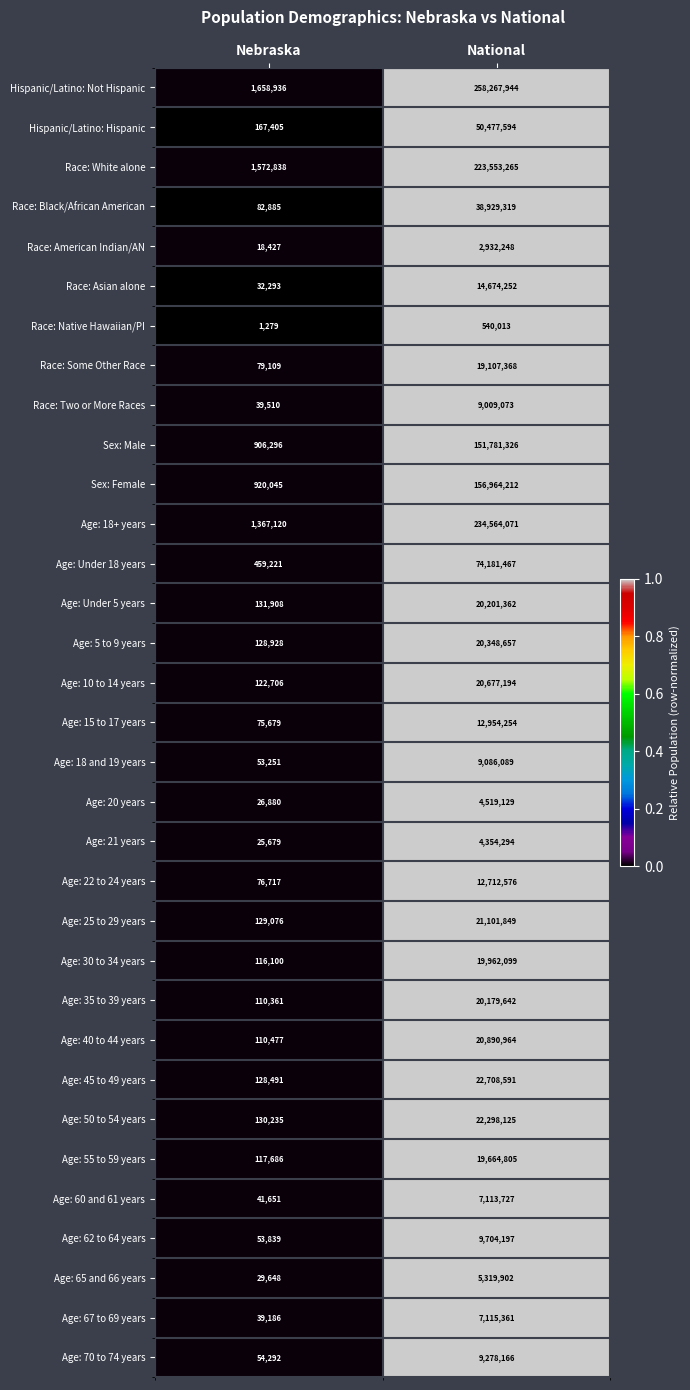

At which category is the sum across all series the highest?

National